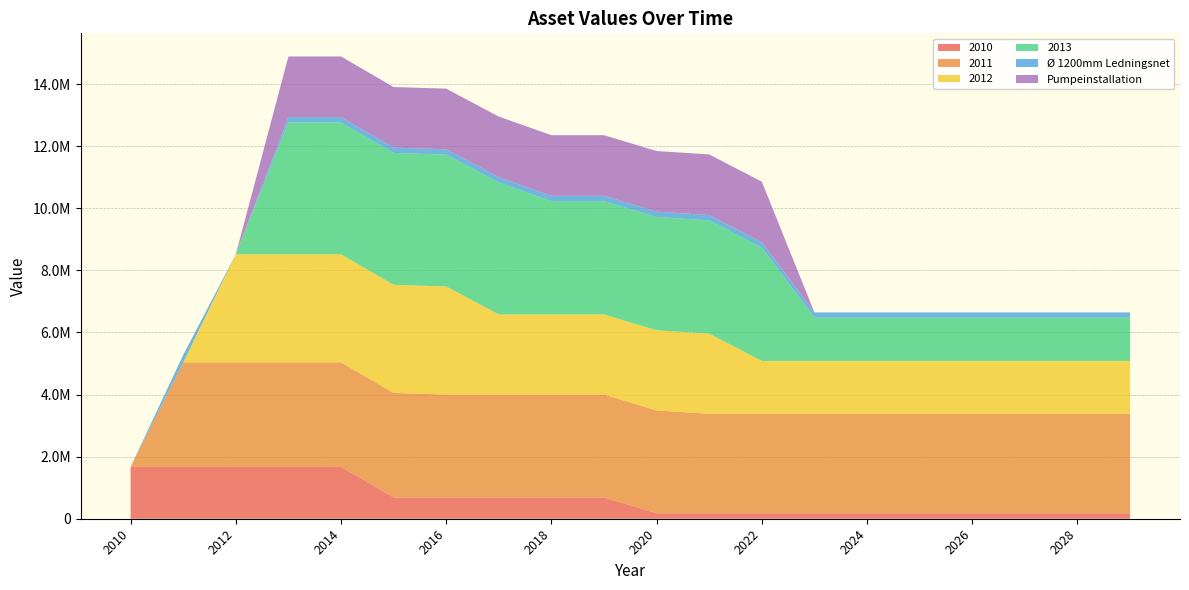

Reading left to right, what are all the values shown in this chart?

2010: 1669997.1	1669997.1	1669997.1	1669997.1	1669997.1	685051.1	685051.1	685051.1	685051.1	685051.1	174172.6	174172.6	174172.6	174172.6	174172.6	174172.6	174172.6	174172.6	174172.6	174172.6
2011: 0.0	3366741.7	3366741.7	3366741.7	3366741.7	3366741.7	3314440.6	3314440.6	3314440.6	3314440.6	3314440.6	3205947.4	3205947.4	3205947.4	3205947.4	3205947.4	3205947.4	3205947.4	3205947.4	3205947.4
2012: 0.0	0.0	3481862.3	3481862.3	3481862.3	3481862.3	3481862.3	2580896.7	2580896.7	2580896.7	2580896.7	2580896.7	1702125.9	1702125.9	1702125.9	1702125.9	1702125.9	1702125.9	1702125.9	1702125.9
2013: 0.0	0.0	0.0	4248208.4	4248208.4	4248208.4	4248208.4	4248208.4	3650239.1	3650239.1	3650239.1	3650239.1	3650239.1	1392646.0	1392646.0	1392646.0	1392646.0	1392646.0	1392646.0	1392646.0
Ø 1200mm Ledningsnet: 0.0	239546.6	0.0	170770.2	170770.2	170770.2	170770.2	170770.2	170770.2	170770.2	170770.2	170770.2	170770.2	170770.2	170770.2	170770.2	170770.2	170770.2	170770.2	170770.2
Pumpeinstallation: 0.0	0.0	0.0	1953044.4	1953044.4	1953044.4	1953044.4	1953044.4	1953044.4	1953044.4	1953044.4	1953044.4	1953044.4	0.0	0.0	0.0	0.0	0.0	0.0	0.0